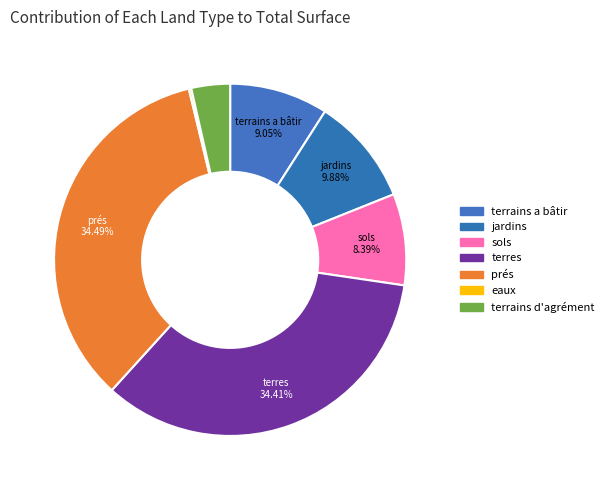

How much of the chart is everything except prés?

65.5%